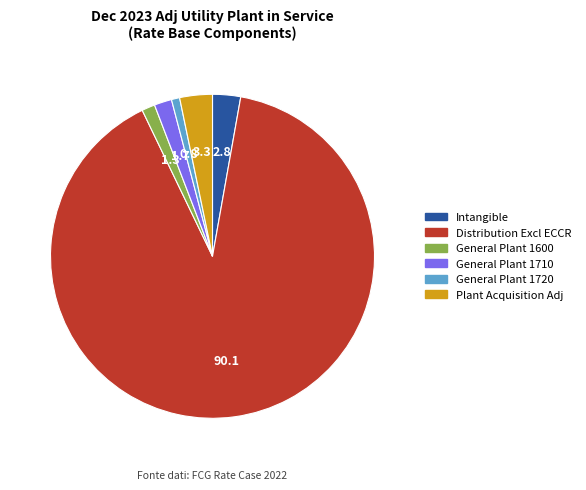

Is there any slice that represents more than half of the pie?

Yes